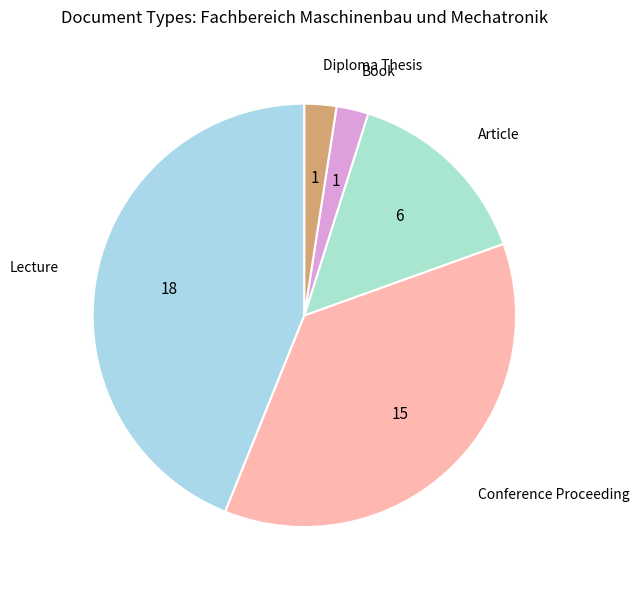

True or false: Lecture accounts for 44% of the total.

True